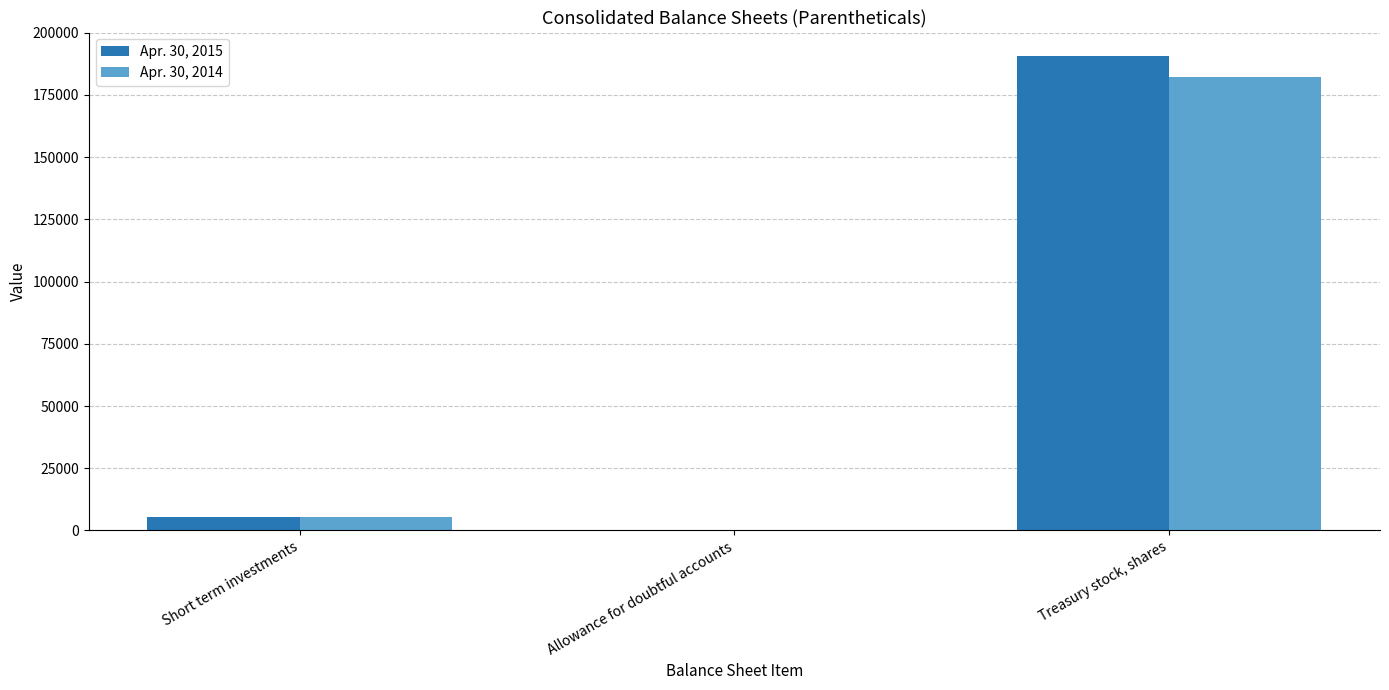

At which category is the sum across all series the highest?

Treasury stock, shares